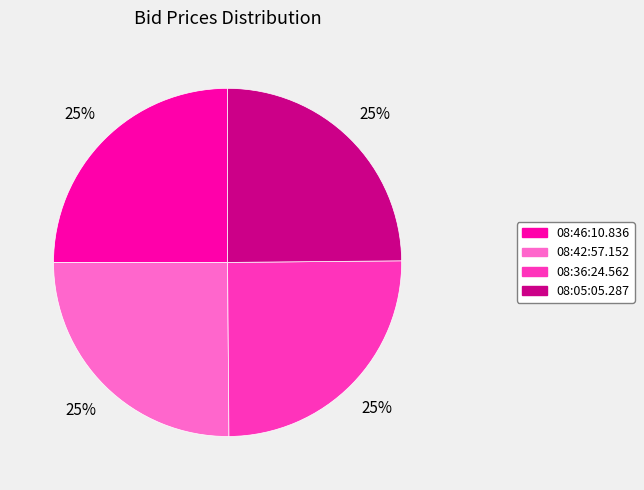

Is 08:36:24.562 the majority of the pie?

No